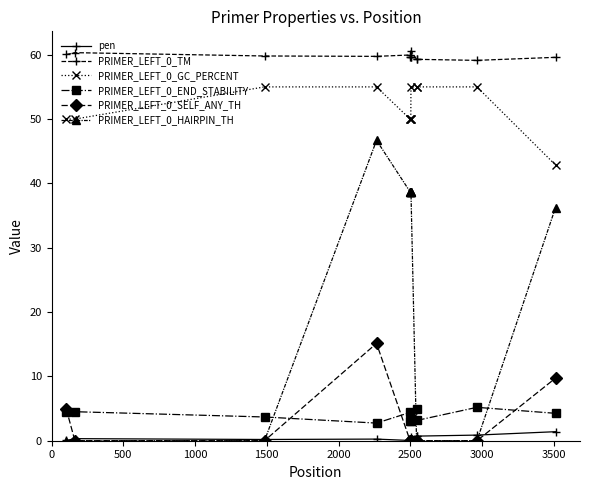

At how many categories does at least one series exceed 32?

13